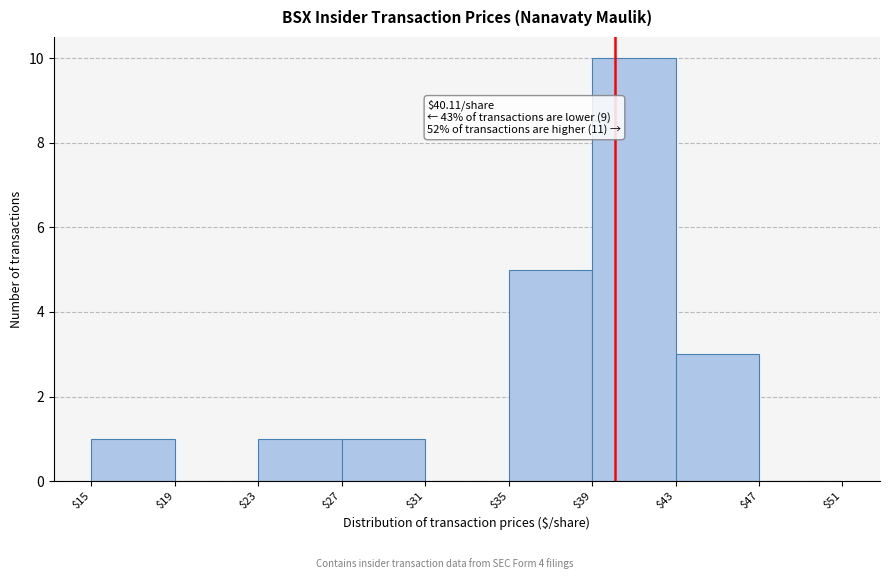

Over which range of the x-axis is the bar tallest?

$39 to $43